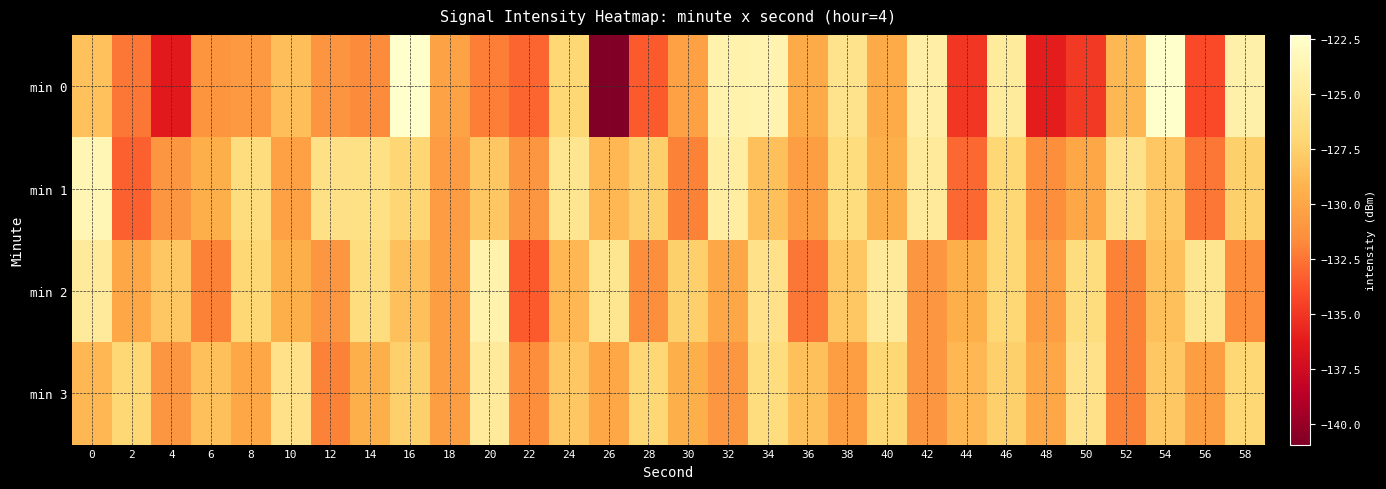

Between 6 and 16, which is larger?

16